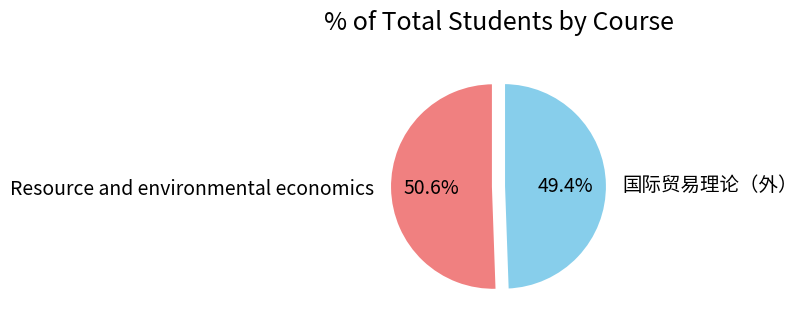

Combined, what portion of the pie is Resource and environmental economics and 国际贸易理论（外）?

100.0%